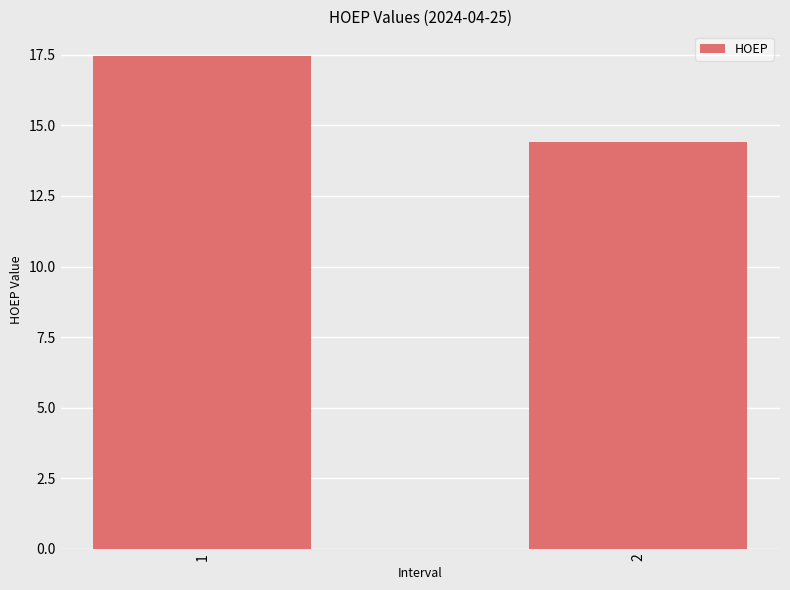

Rank the categories by value from highest to lowest.

1, 2